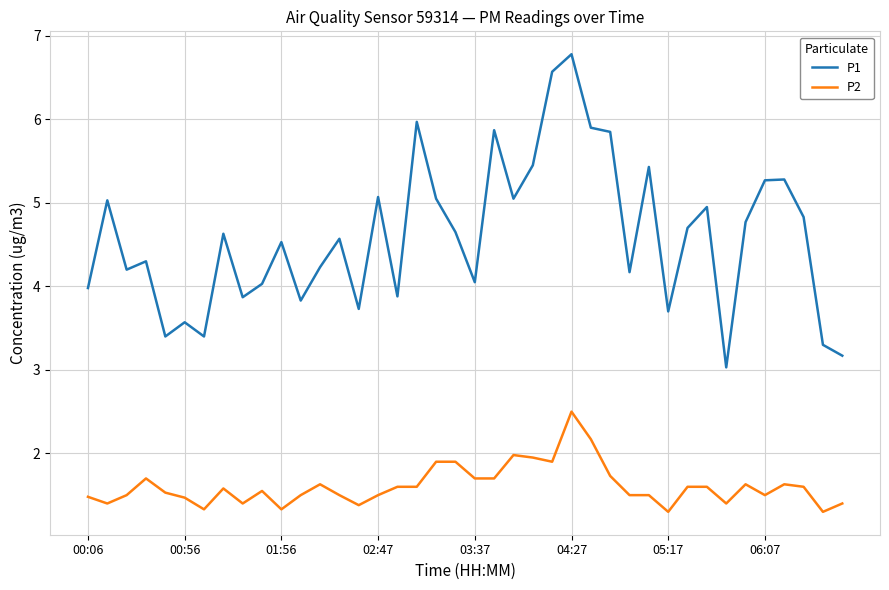

What is the lowest value of the P2 series?

1.3